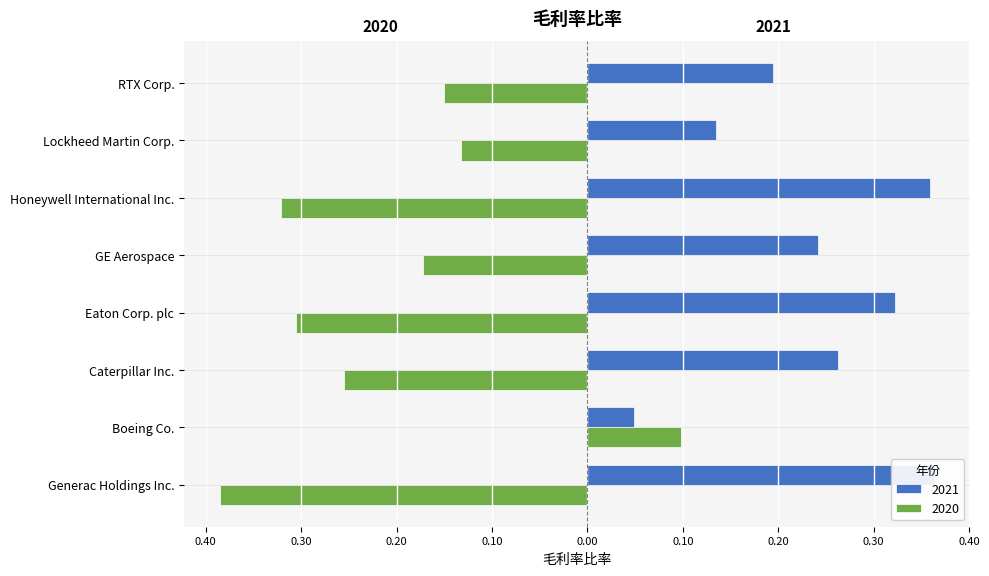

How many data points in 2020 are less than 0?

7